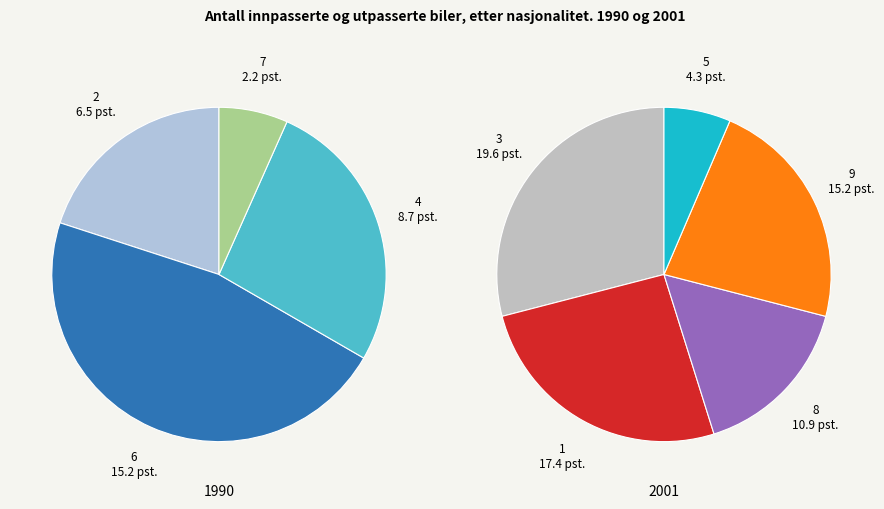

Is there a majority slice in this chart?

No